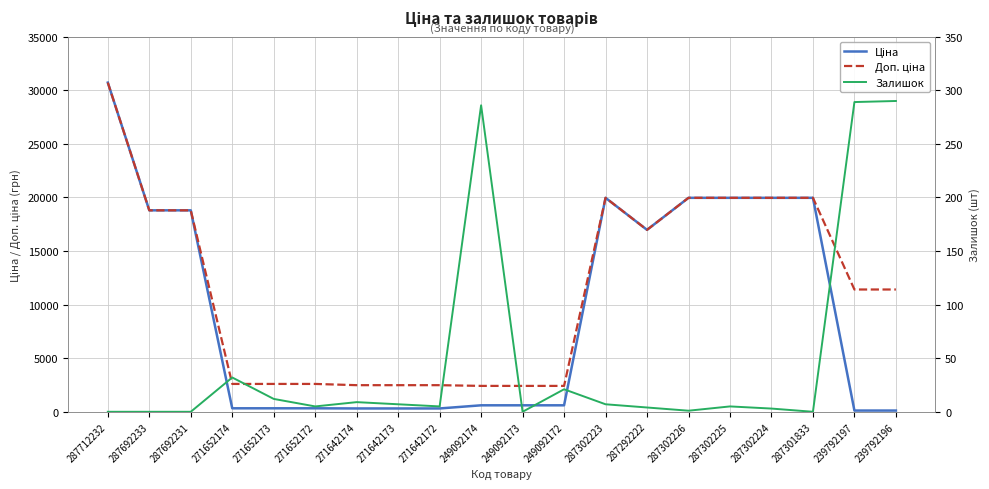

What is the sum of the Доп. ціна values at 287302223 and 287712232?

50681.3